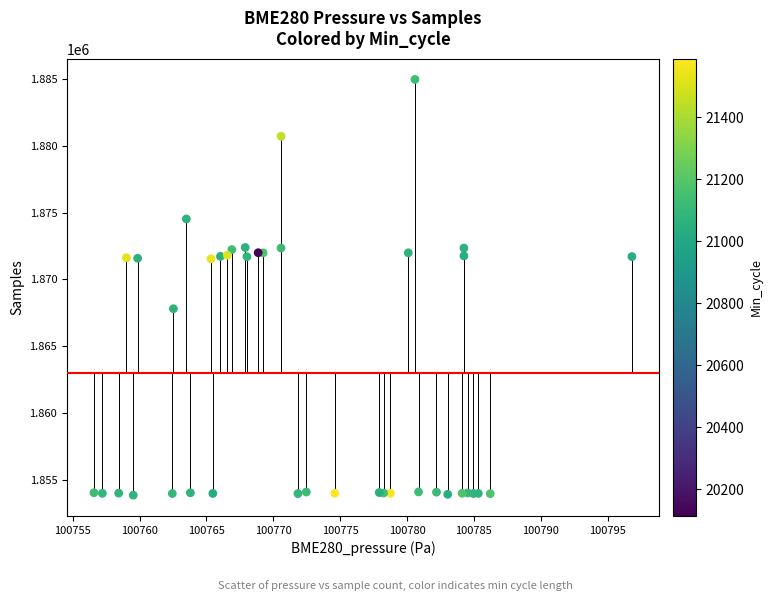

What Y value in the scatter plot is closest to 1869411?

1867810